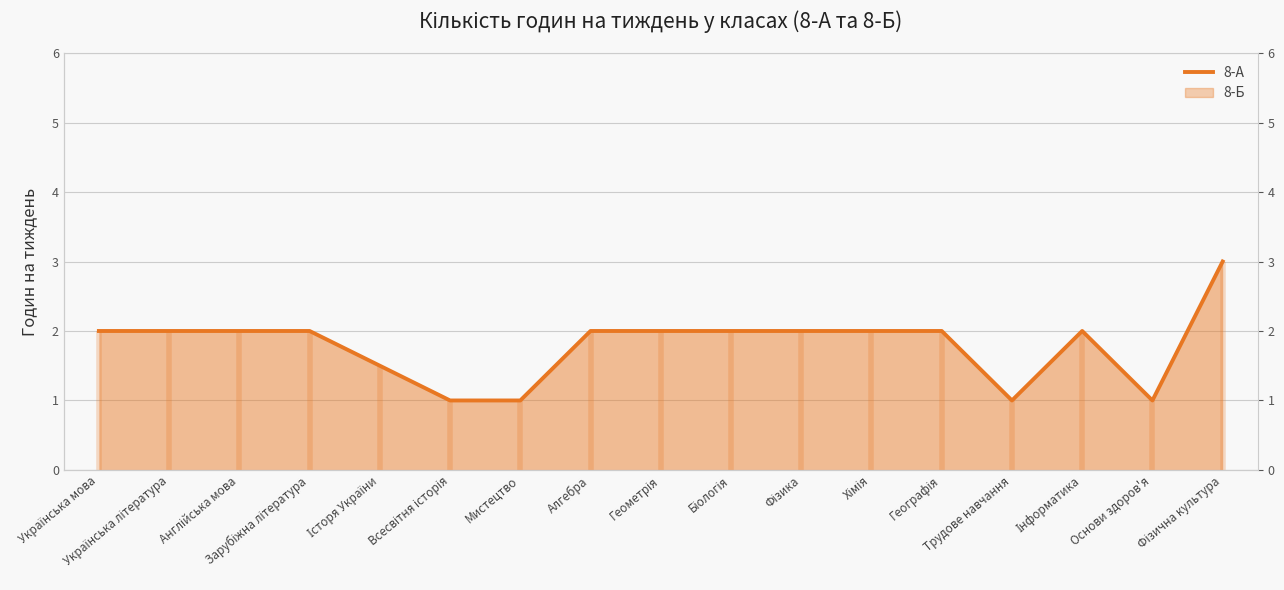

What position from the right is Біологія?

8